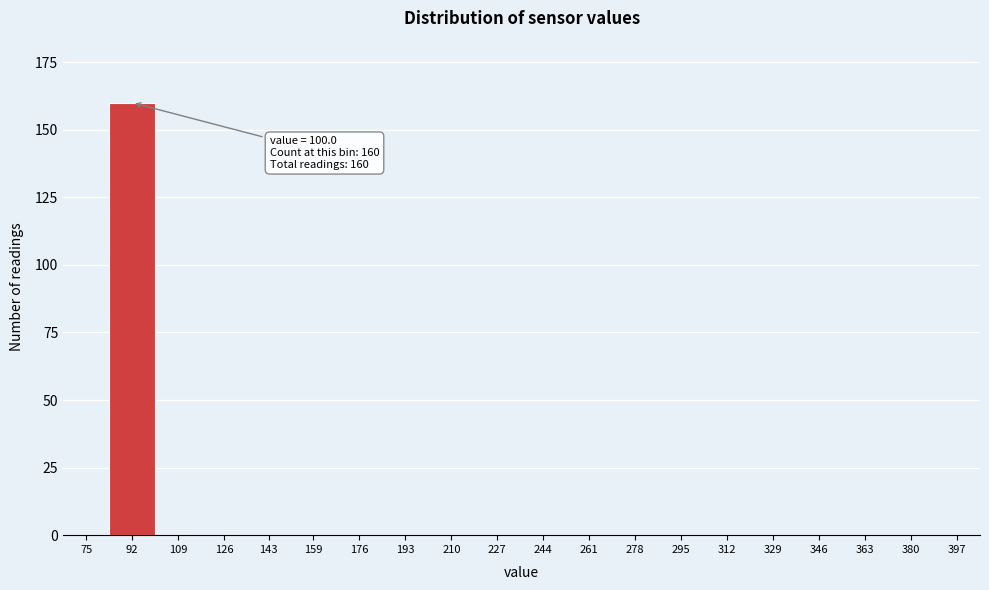

Reading right to left, transcribe all the data shown in this chart.

397=0	380=0	363=0	346=0	329=0	312=0	295=0	278=0	261=0	244=0	227=0	210=0	193=0	176=0	159=0	143=0	126=0	109=0	92=160	75=0